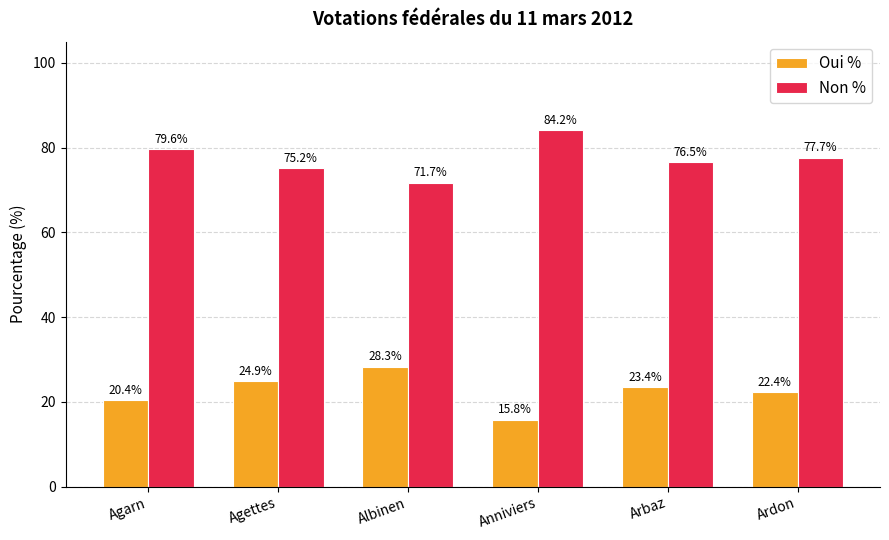

What is the sum of all Oui % values?

135.2